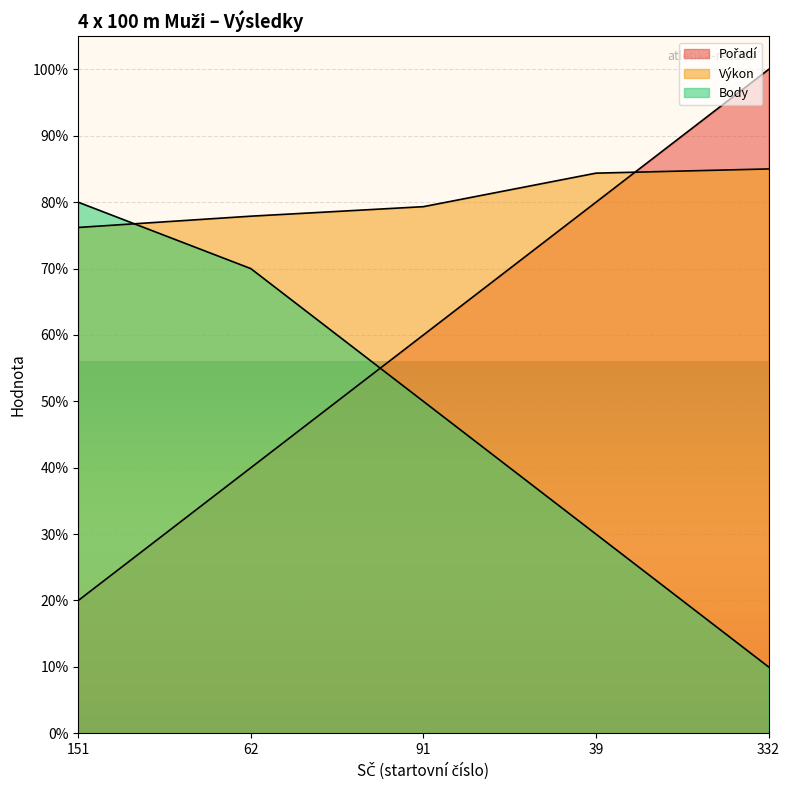

Where is Body nearest to the value 45?

91